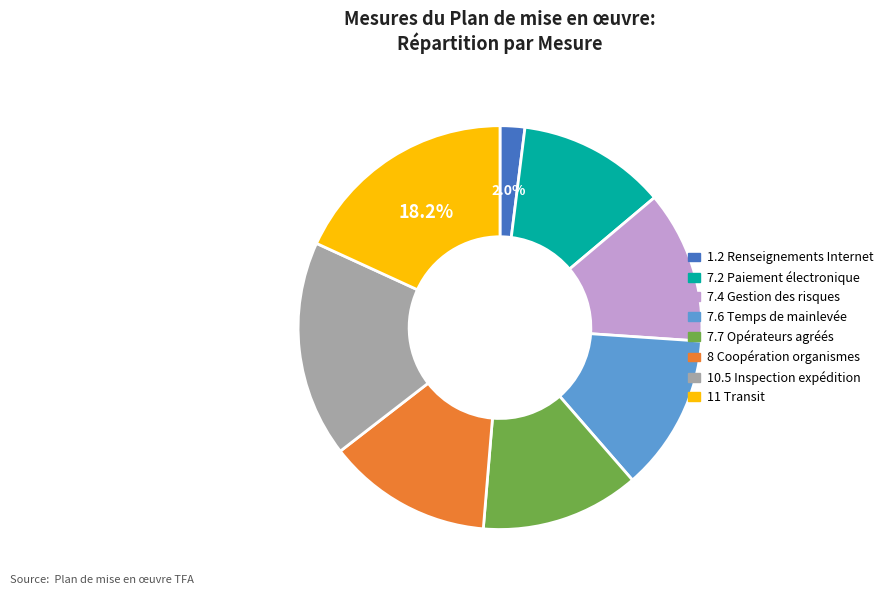

Is there any slice that represents more than half of the pie?

No